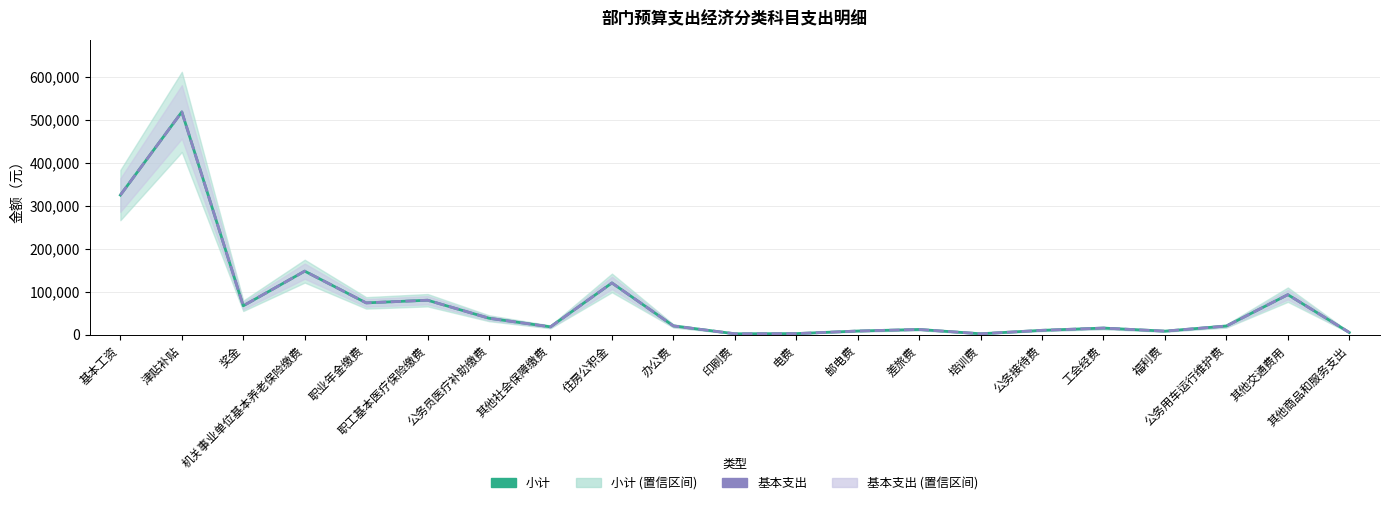

True or false: 基本支出 and 小计 intersect in this chart.

False